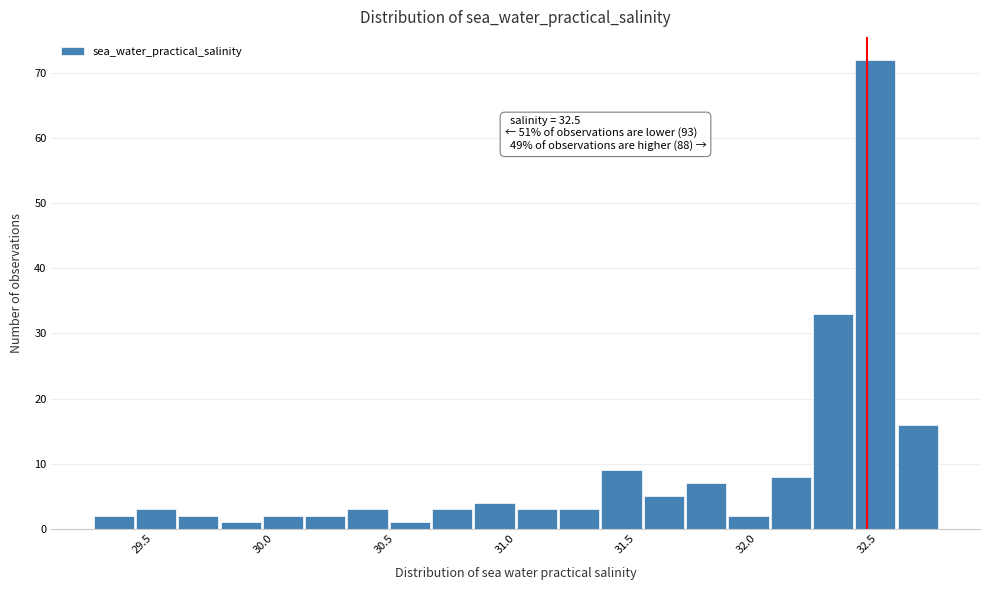

Around what value on the x-axis is the tallest bar? Give the approximate position of its centre, as read against the axis.

32.55